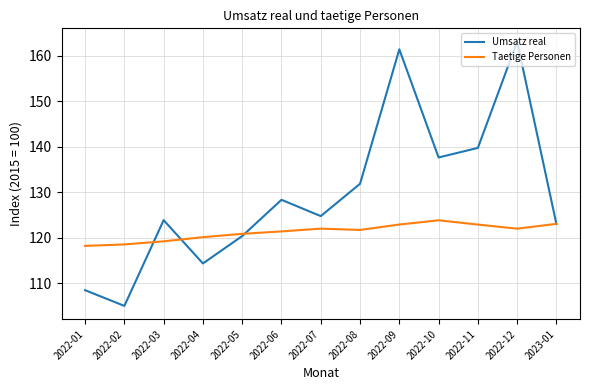

Is it true that Umsatz real equals 38.4 at 2022-07?

False